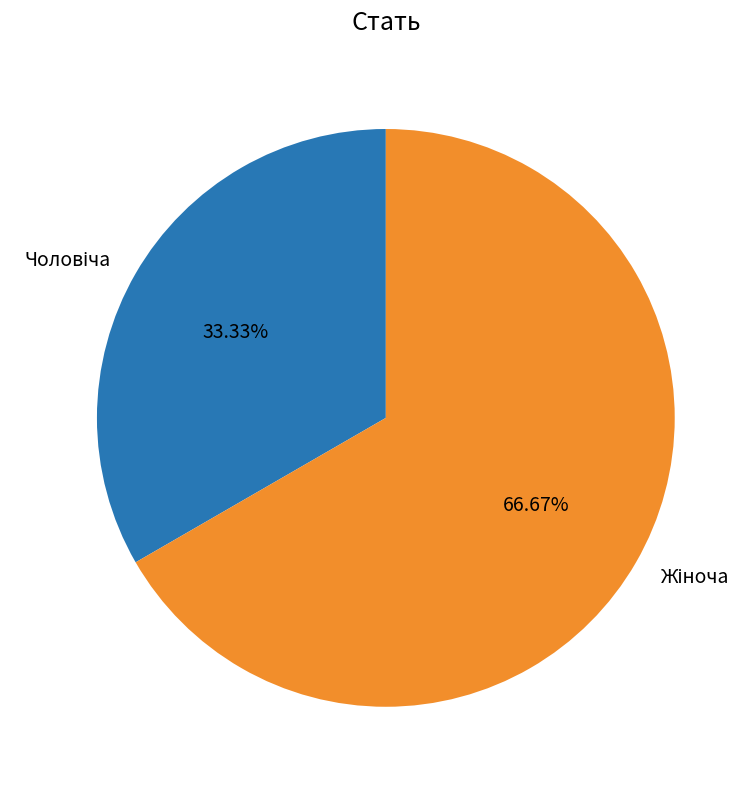

Does any single category account for the majority?

Yes